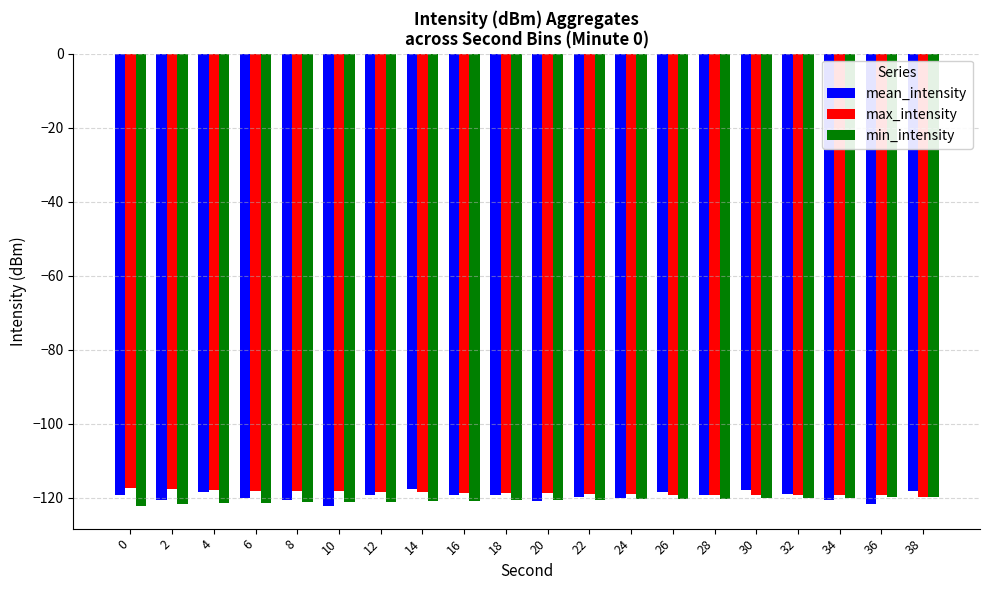

Which series has the largest range (max minus min)?

mean_intensity